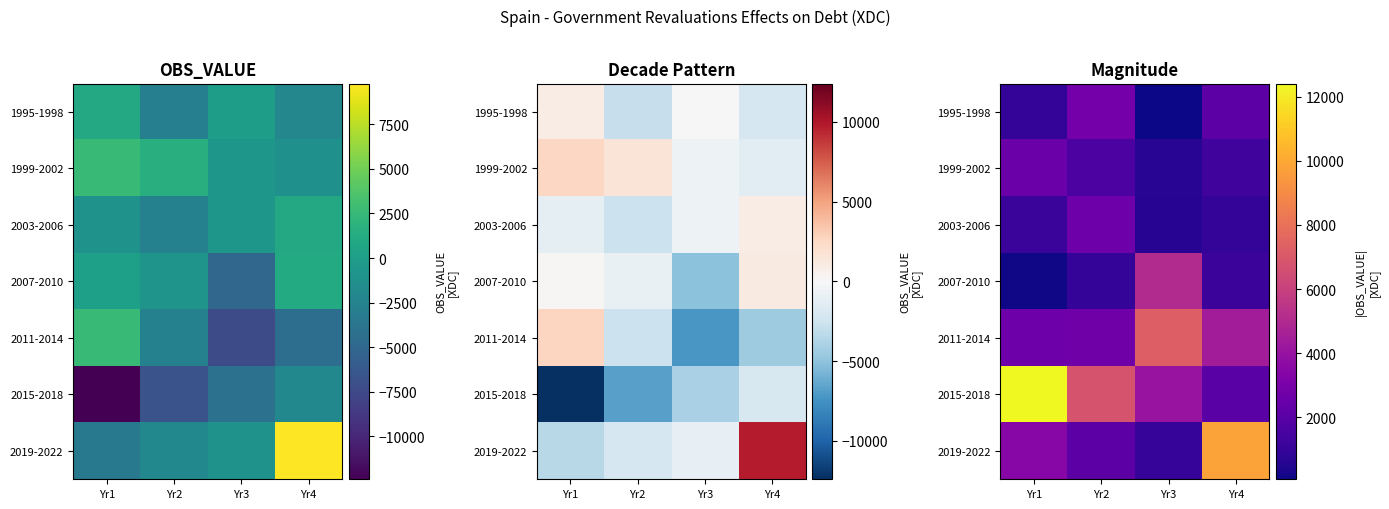

Is it true that 2019-2022 equals 4880 at Yr1?

False